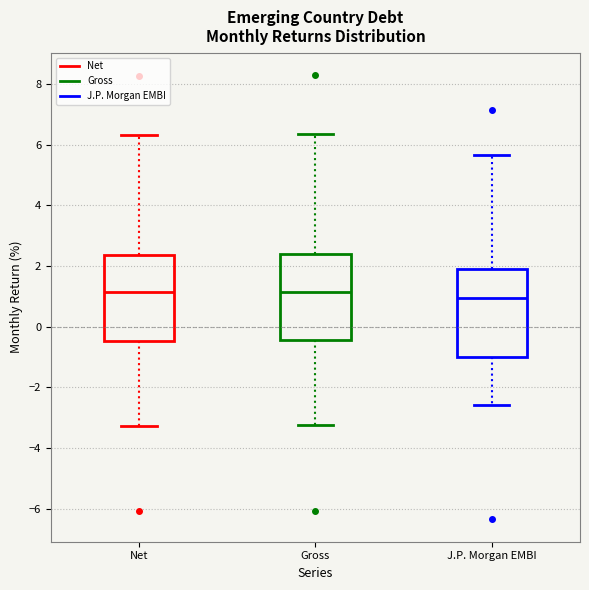

Reading left to right, read every box against the y-axis: the position of its median line, the range the box covers, and the ends of its whiskers. The values are not printed on the chart, so give them approximately, as read against the axis.

Net: median 1.2, box -0.4 to 2.4, whiskers -3.2 to 6.4
Gross: median 1.2, box -0.4 to 2.4, whiskers -3.2 to 6.4
J.P. Morgan EMBI: median 1.0, box -1.0 to 1.8, whiskers -2.6 to 5.6